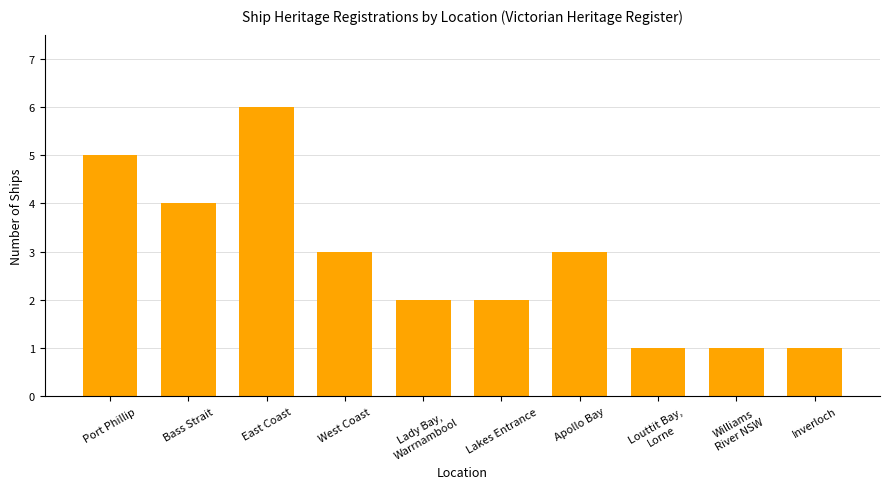

How many bars are there in total?

10